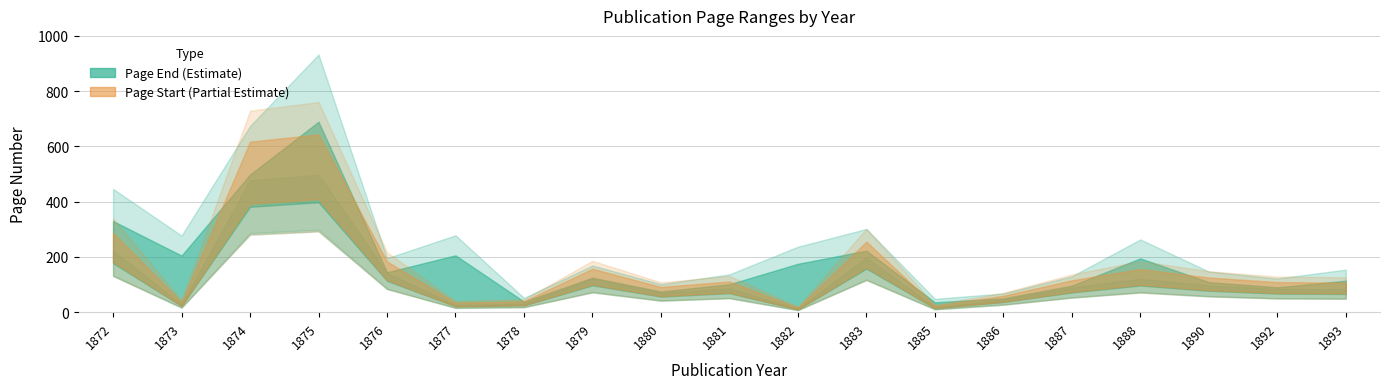

Is it true that Page Start equals 142 at 1888?

True